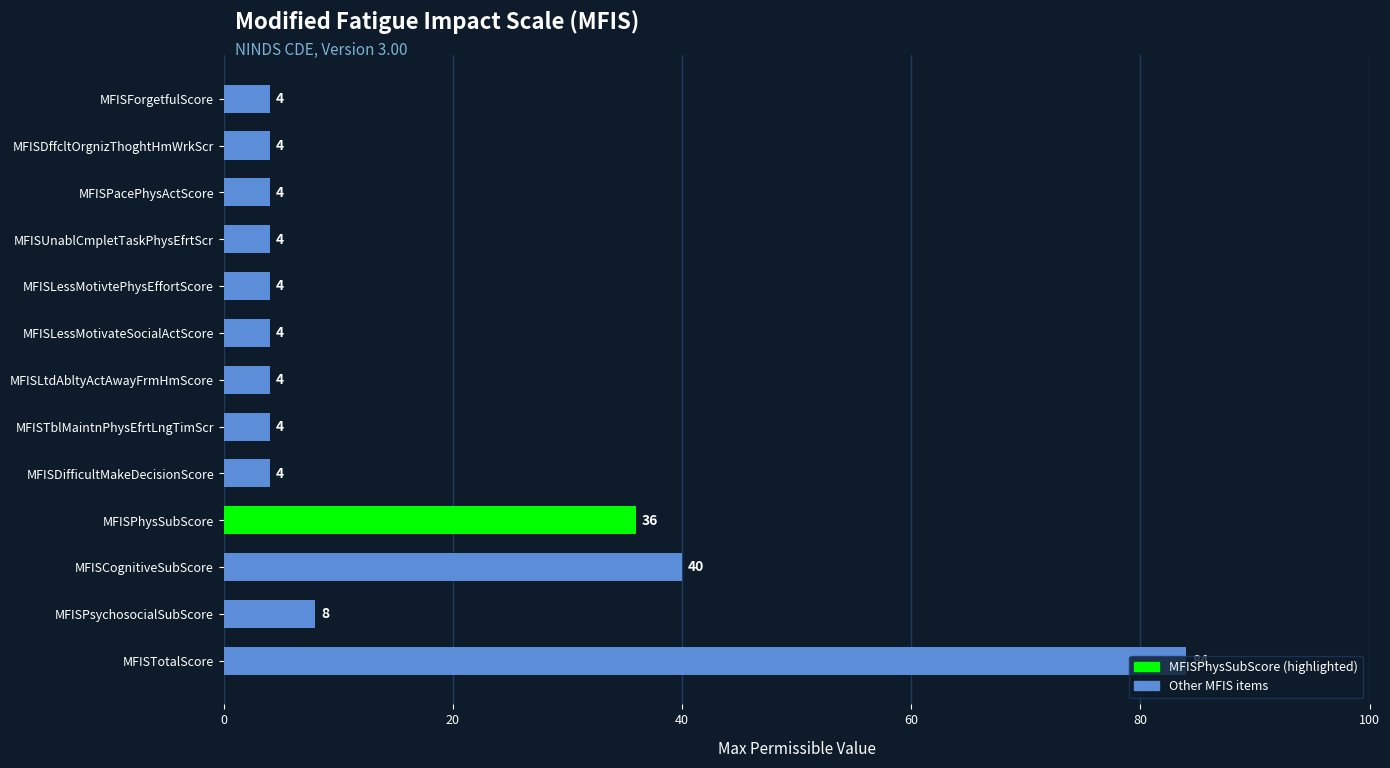

What is the label of the 4th bar from the bottom?

MFISPhysSubScore